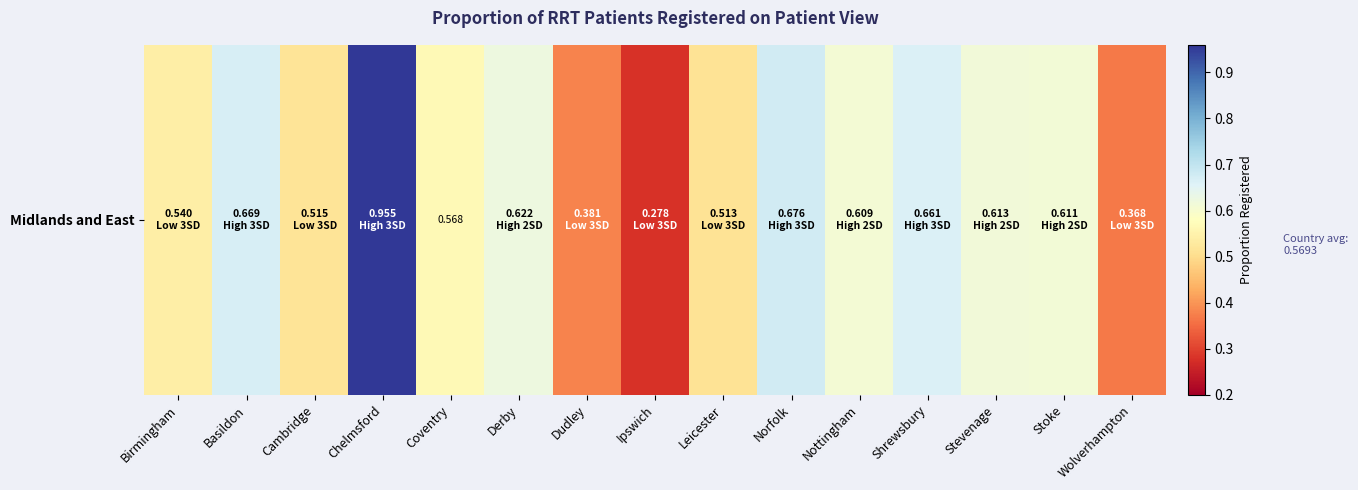

Reading left to right, extract all data points from this chart.

0.5	0.7	0.5	1.0	0.6	0.6	0.4	0.3	0.5	0.7	0.6	0.7	0.6	0.6	0.4